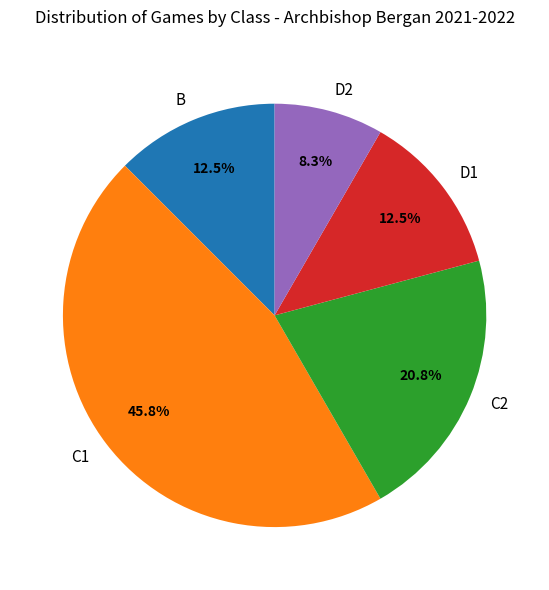

Combined, what portion of the pie is C2 and B?

33.3%